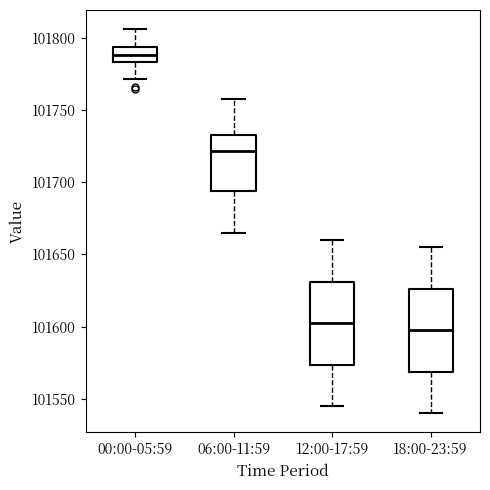

Reading left to right, transcribe this box plot: for each box, give where its median line is, the range the box spans, and where its two whiskers end, as read against the y-axis. The values are not printed on the chart, so give them approximately, as read against the axis.

00:00-05:59: median 101790, box 101785 to 101795, whiskers 101770 to 101805
06:00-11:59: median 101720, box 101695 to 101735, whiskers 101665 to 101760
12:00-17:59: median 101605, box 101575 to 101630, whiskers 101545 to 101660
18:00-23:59: median 101600, box 101570 to 101625, whiskers 101540 to 101655